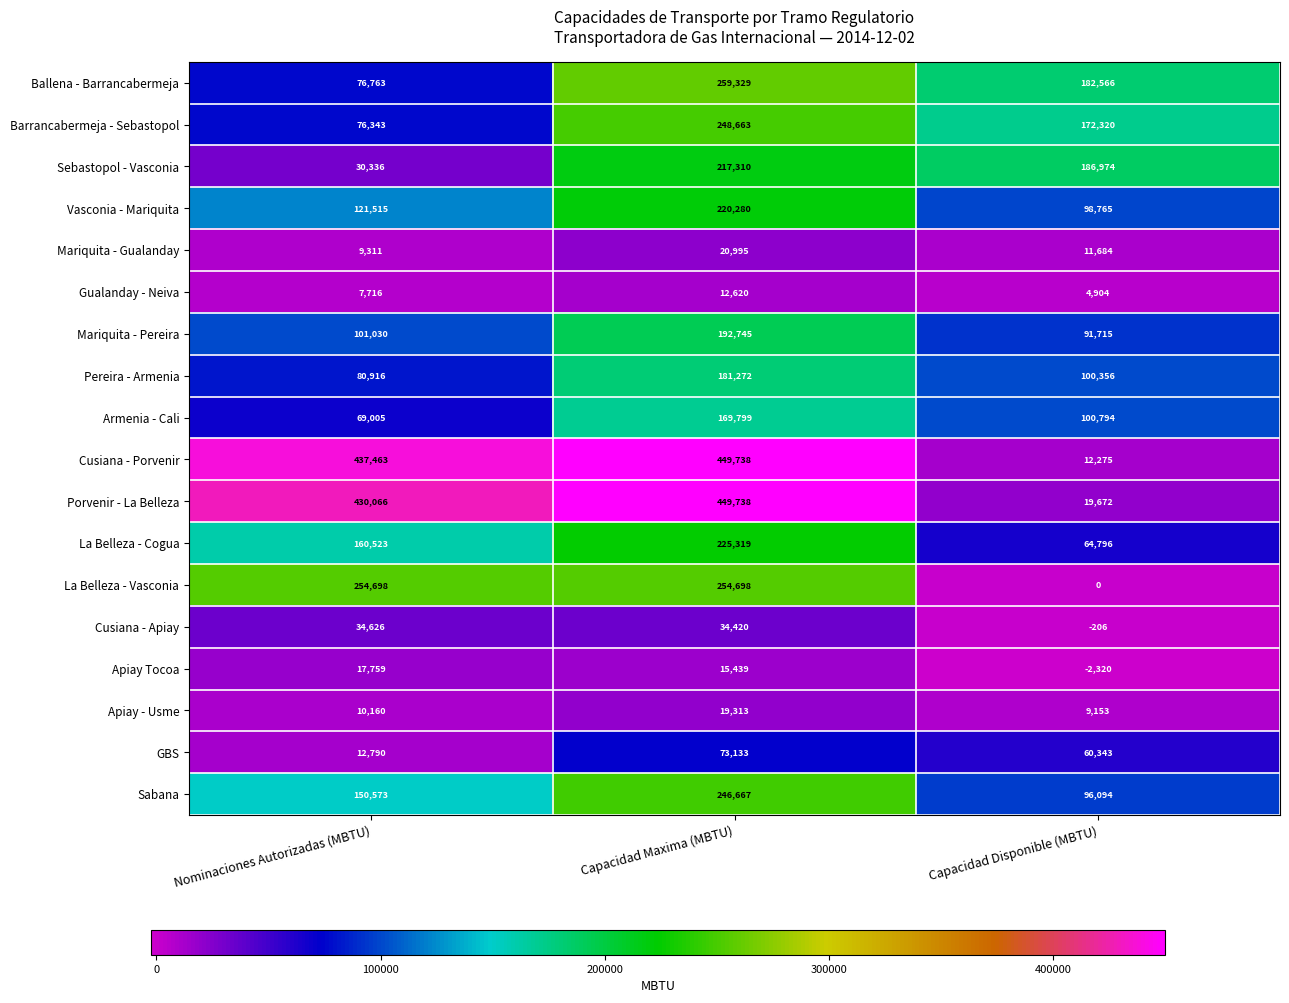

Which category has the lowest value in the Sabana series?

Capacidad Disponible (MBTU)